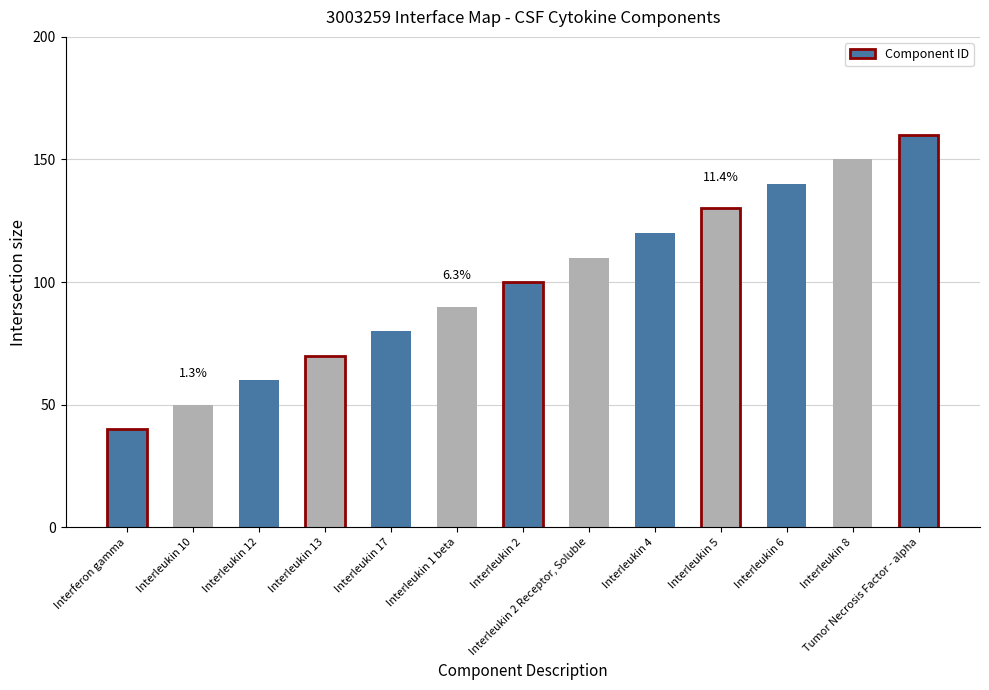

The chart shows a value of 1436908 at Tumor Necrosis Factor - alpha. True or false?

False